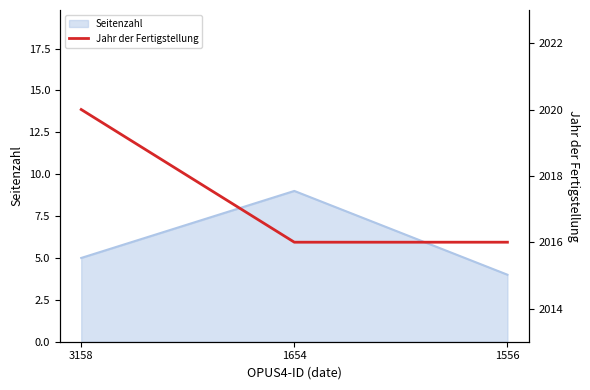

Rank the categories by Seitenzahl value from highest to lowest.

1654, 3158, 1556